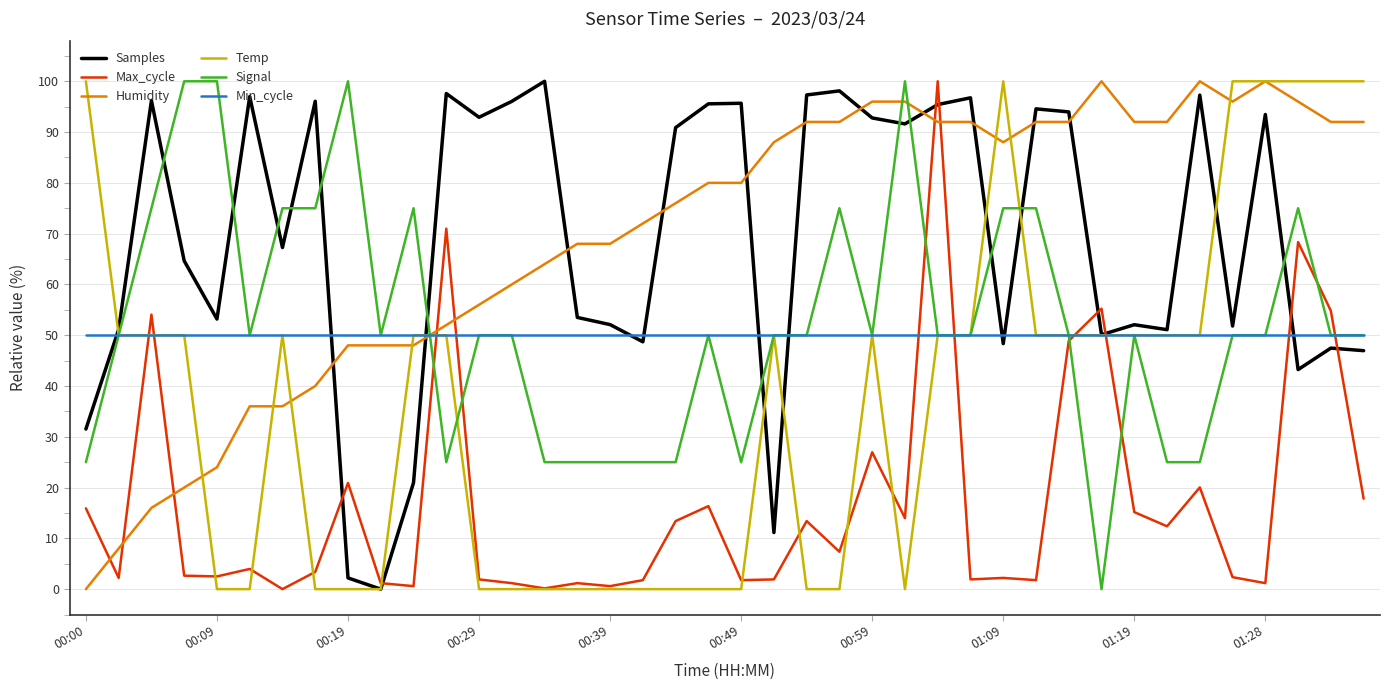

What is the maximum value shown in the chart?

100.0